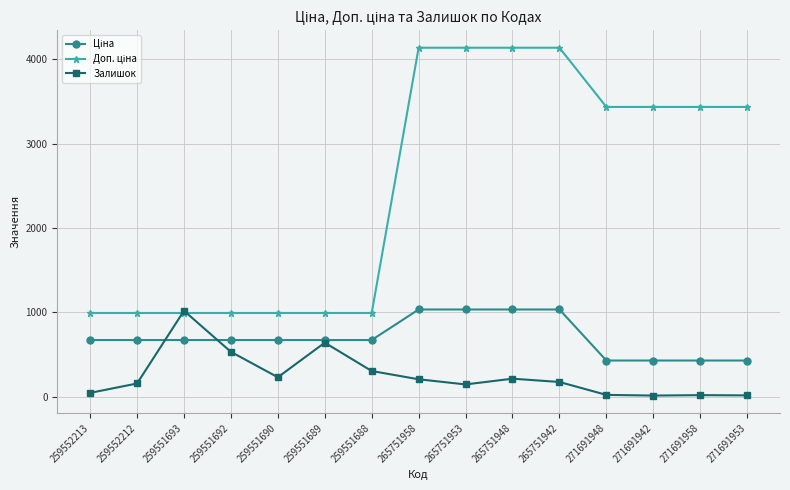

Which series changed the most between 259552212 and 259551689?

Залишок